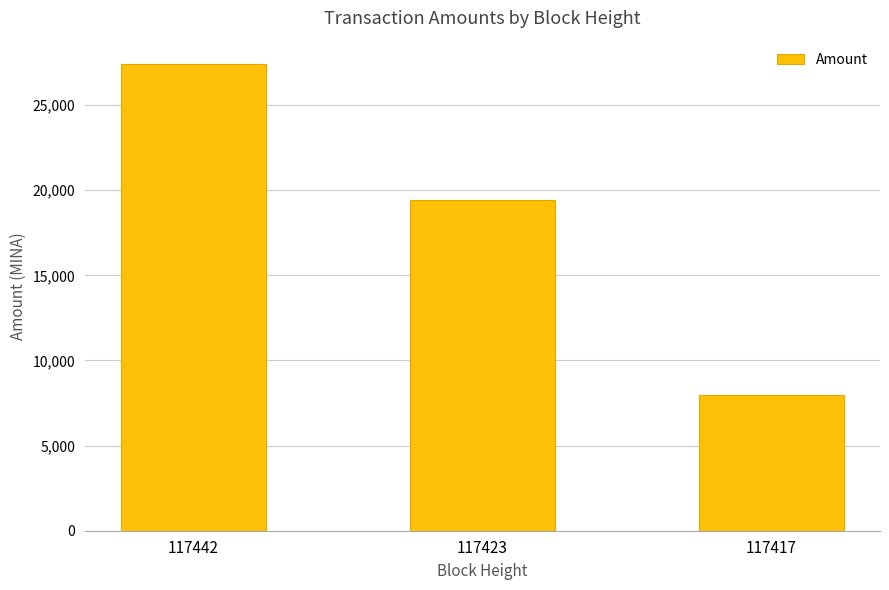

Reading left to right, what are all the values shown in this chart?

27410.1	19411.1	8000.0